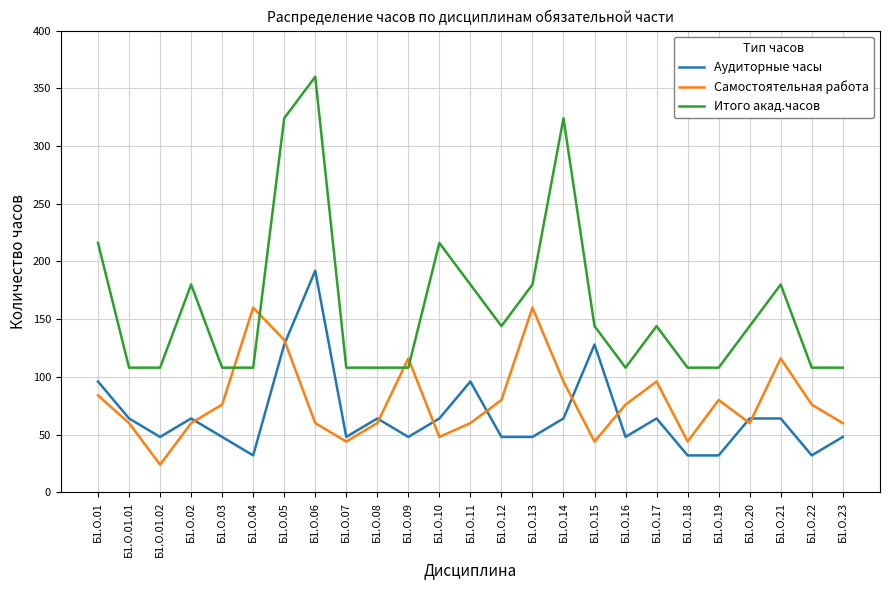

The value of Самостоятельная работа at Б1.О.19 is 80. True or false?

True